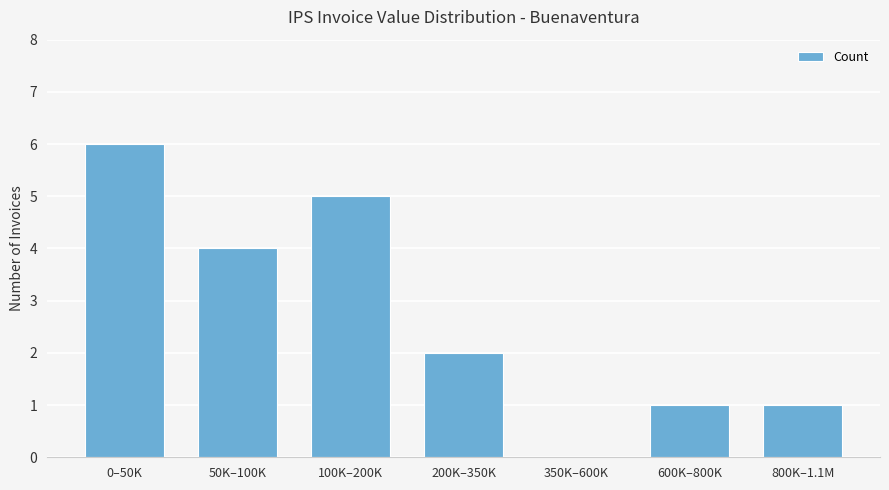

Which label corresponds to the largest value in the chart?

0–50K